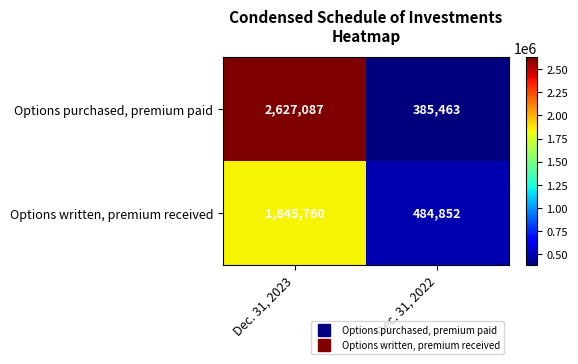

Reading left to right, extract all data points from this chart.

Options purchased, premium paid: Dec. 31, 2023=2627087	Dec. 31, 2022=385463
Options written, premium received: Dec. 31, 2023=1845760	Dec. 31, 2022=484852